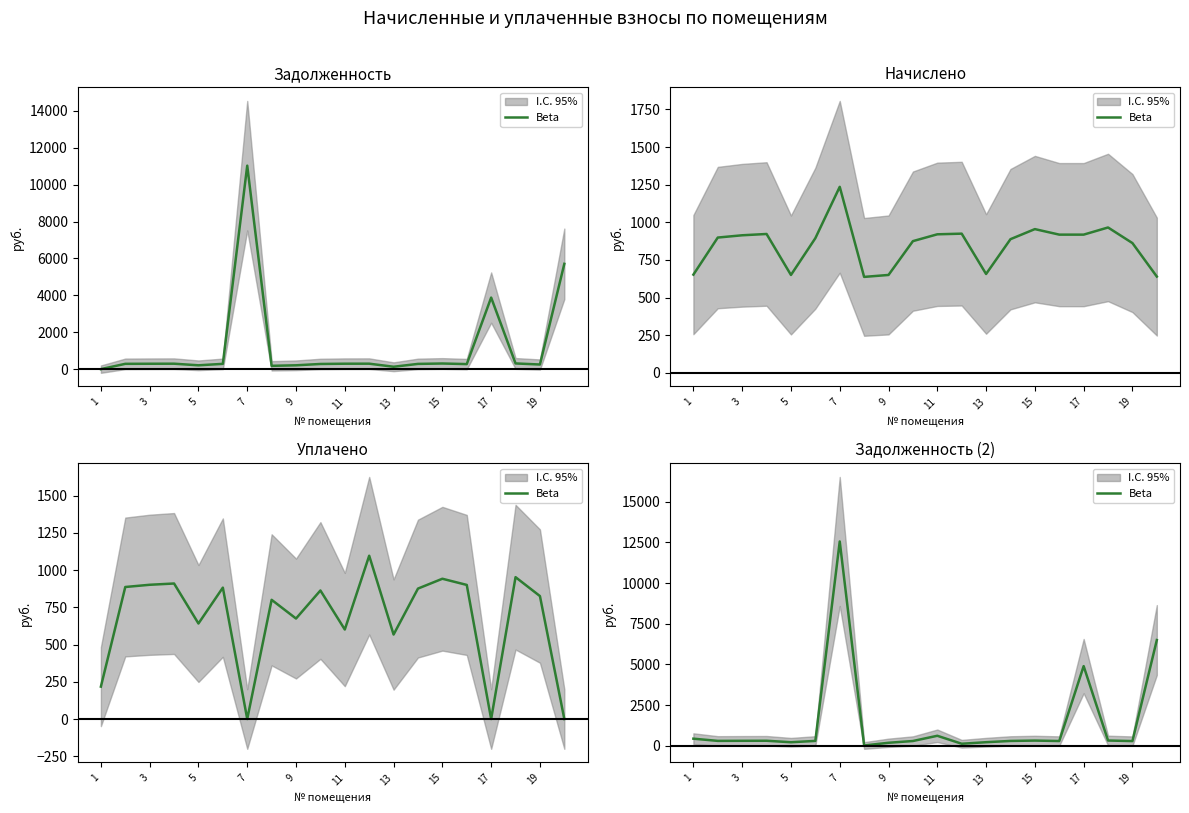

Count the number of values greater than 299.

10